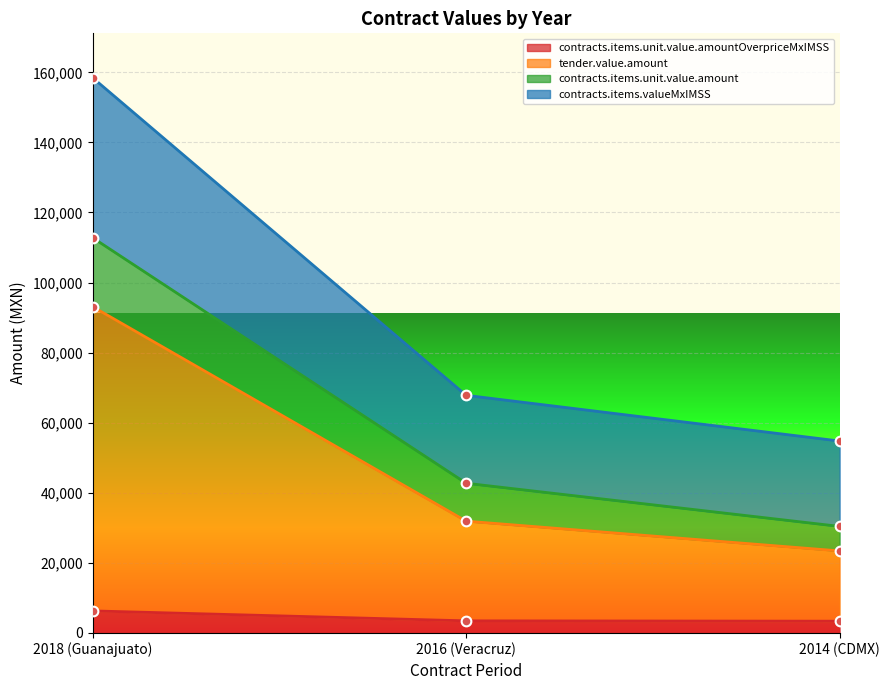

How many values in the contracts.items.unit.value.amountOverpriceMxIMSS series are below 3460?

1